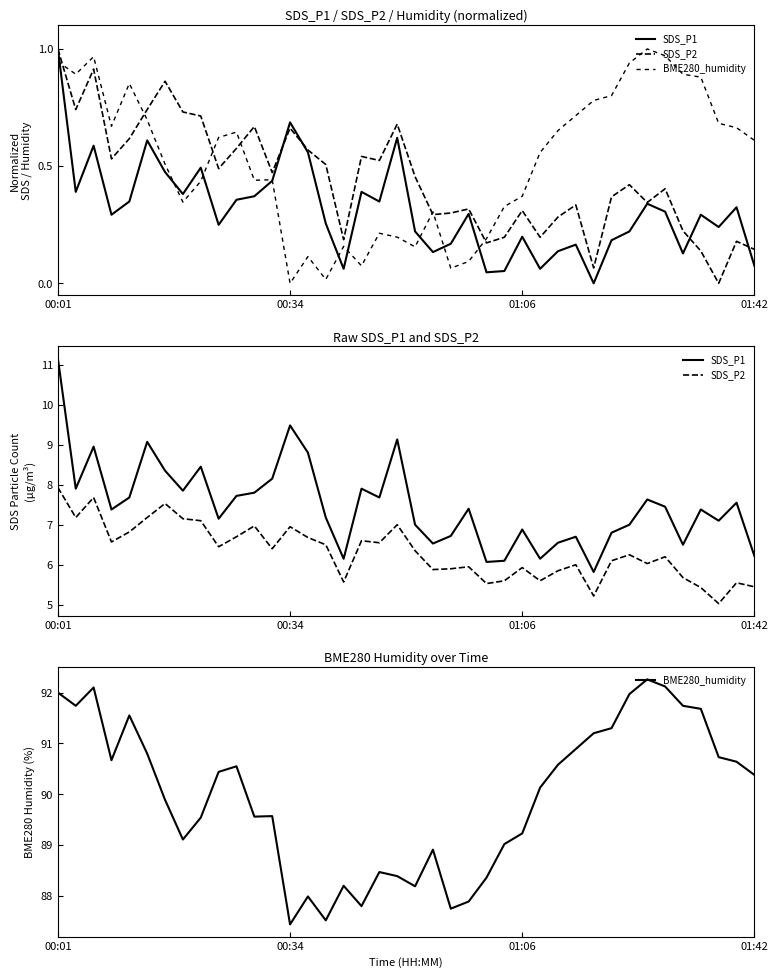

Is this an area chart (filled region under the line)?

No